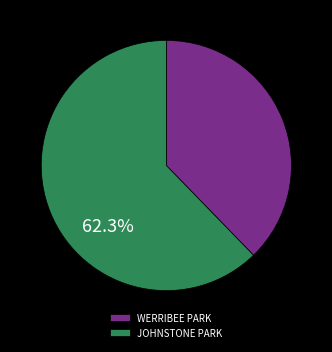

To the nearest percent, what is the difference between the JOHNSTONE PARK and WERRIBEE PARK slice percentages?

25%